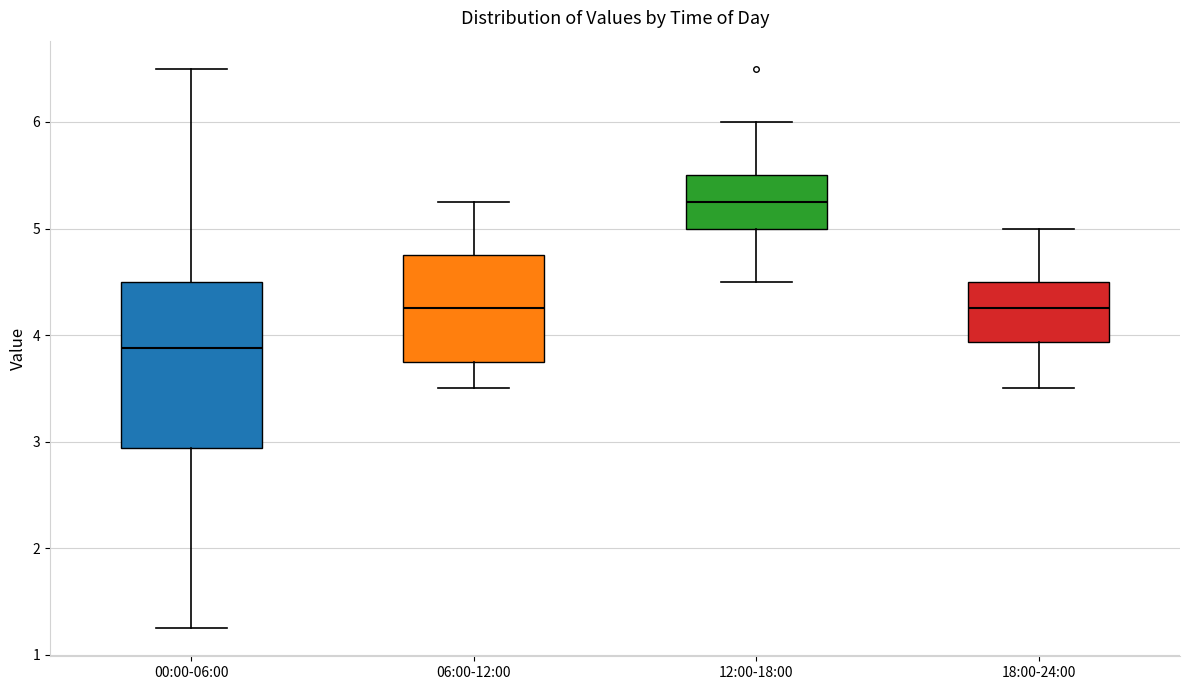

Which box has the highest median line?

12:00-18:00